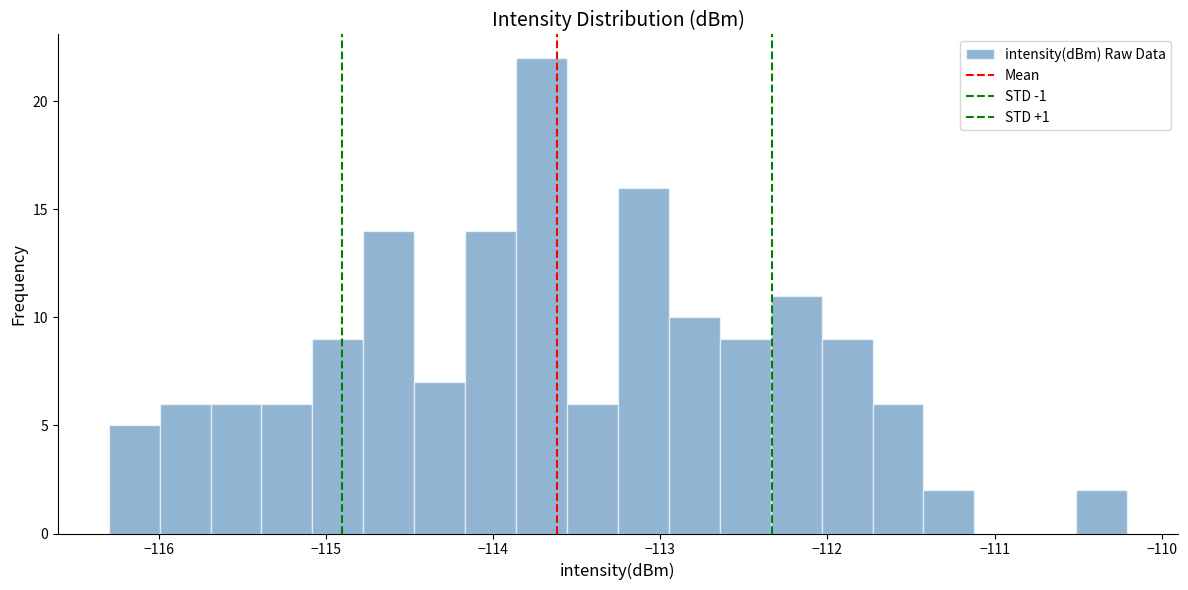

Around what value on the x-axis is the tallest bar? Give the approximate position of its centre, as read against the axis.

-113.7